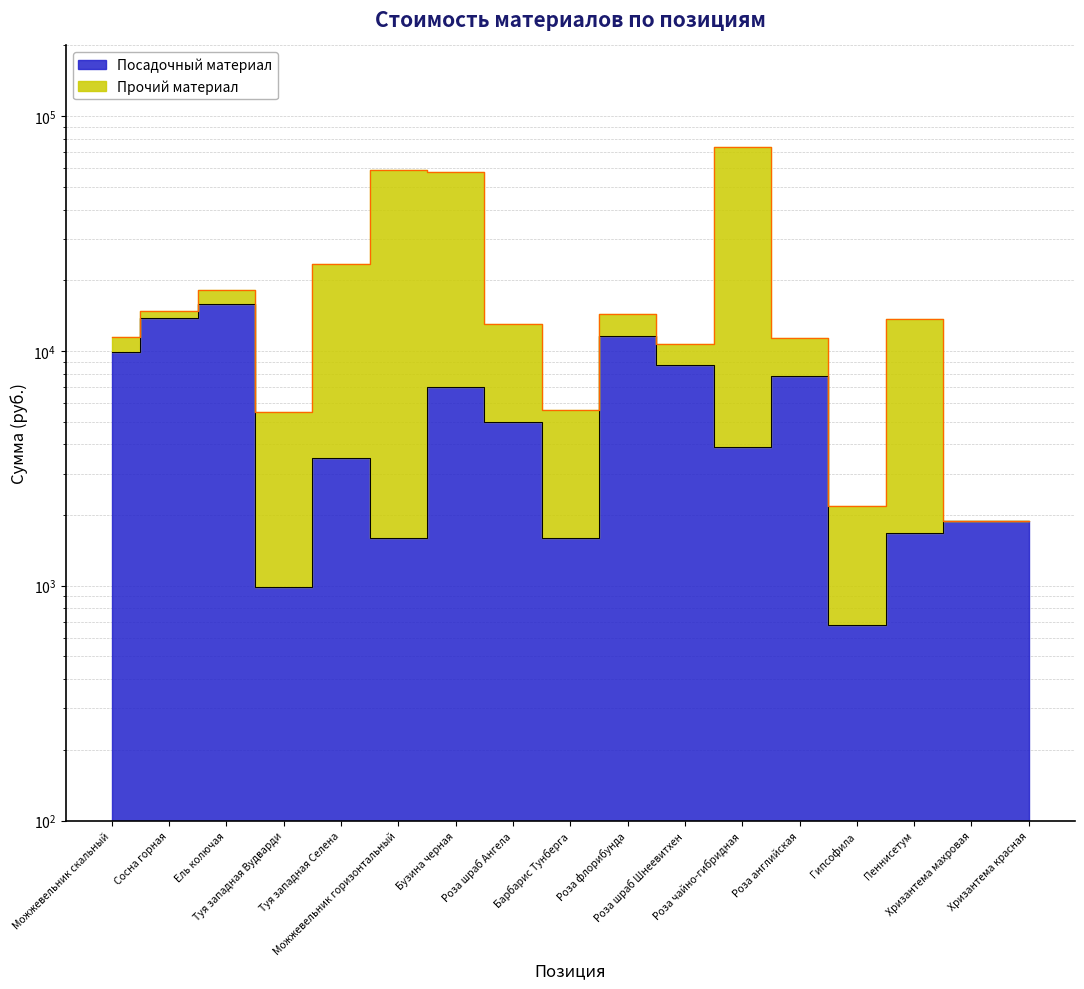

Reading right to left, list all the values displayed in this chart.

1880	1880	1680	680	7800	3900	8700	11600	1590	5000	7000	1590	3500	990	15900	13800	9900